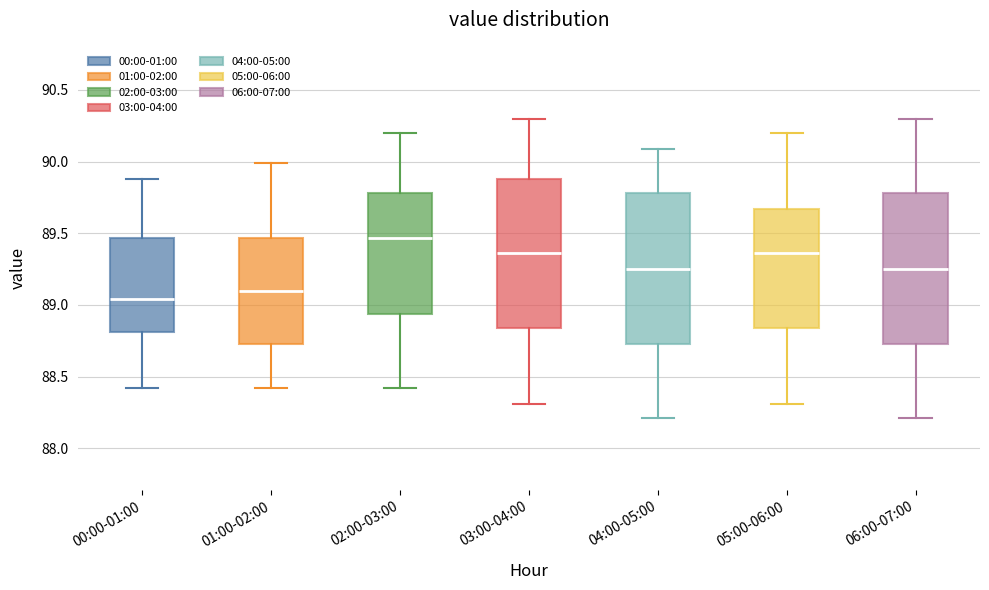

Which box's median line is the highest?

02:00-03:00